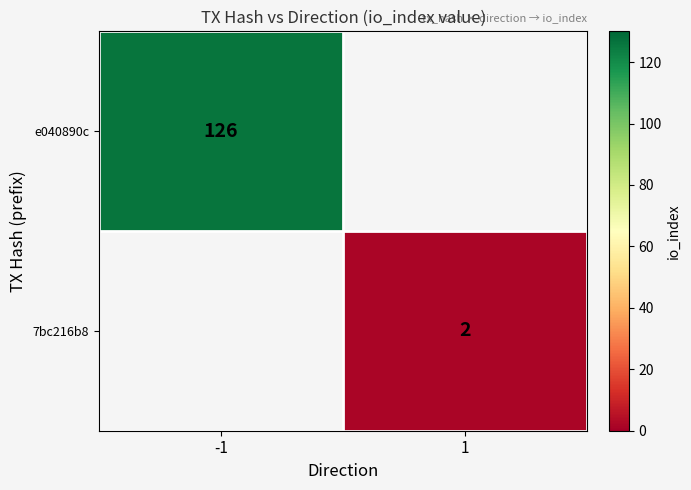

True or false: e040890c has a value of 57 at -1.

False